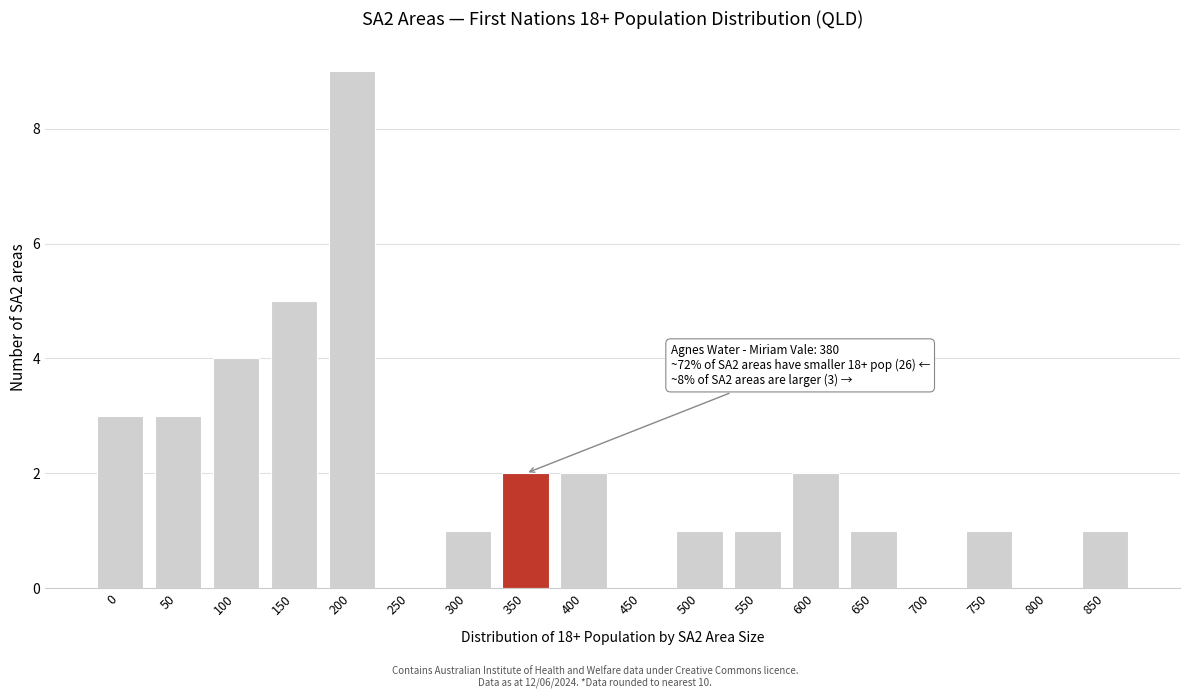

Reading left to right, list all the values displayed in this chart.

0=3	50=3	100=4	150=5	200=9	250=0	300=1	350=2	400=2	450=0	500=1	550=1	600=2	650=1	700=0	750=1	800=0	850=1